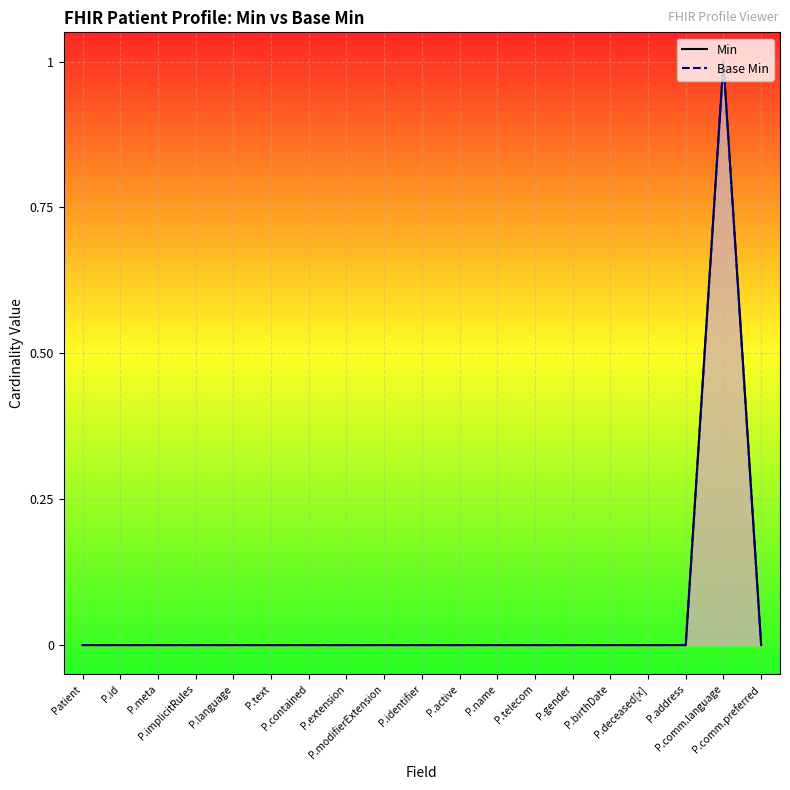

True or false: Base Min and Min intersect in this chart.

False